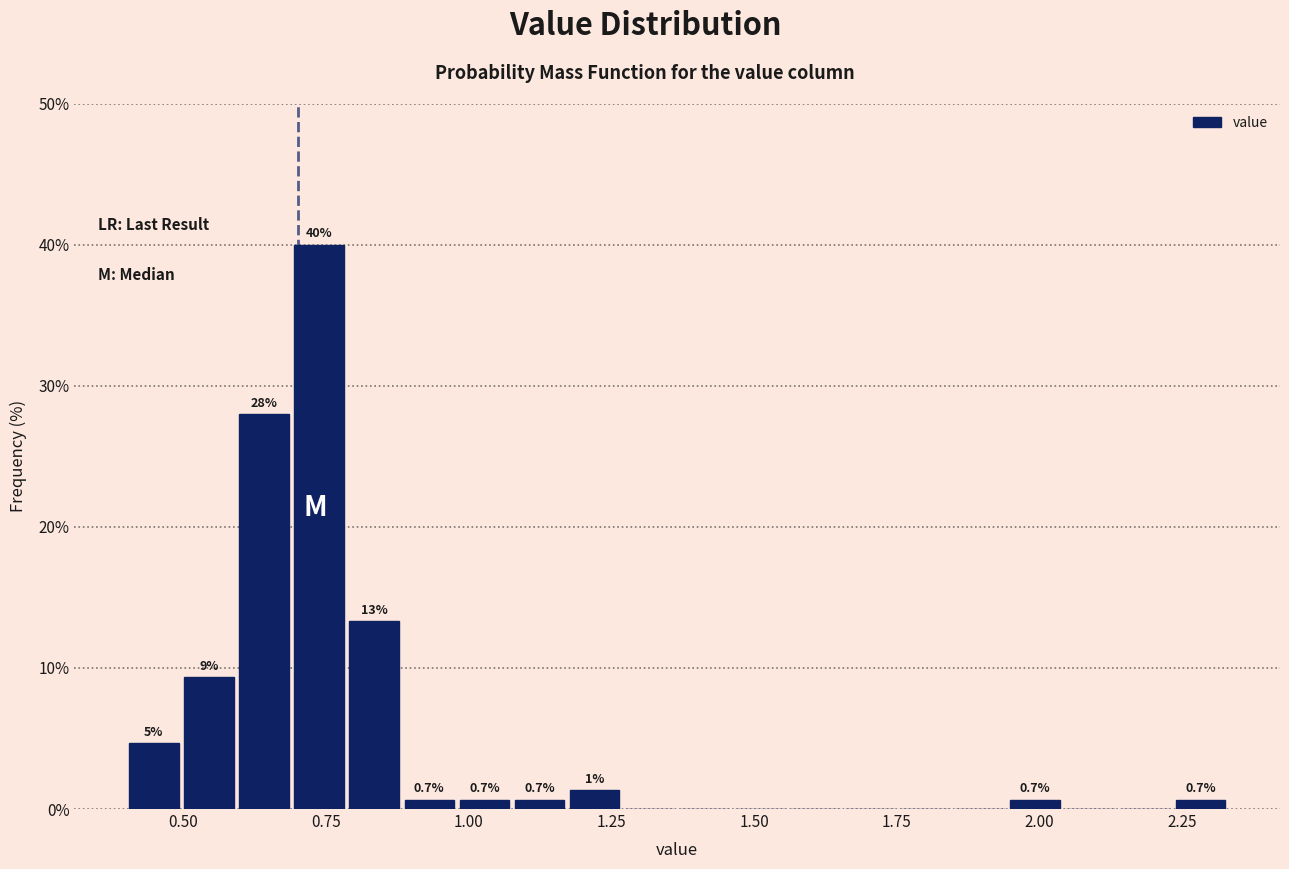

Read against the x-axis, roughly where is the centre of the tallest bar?

0.75